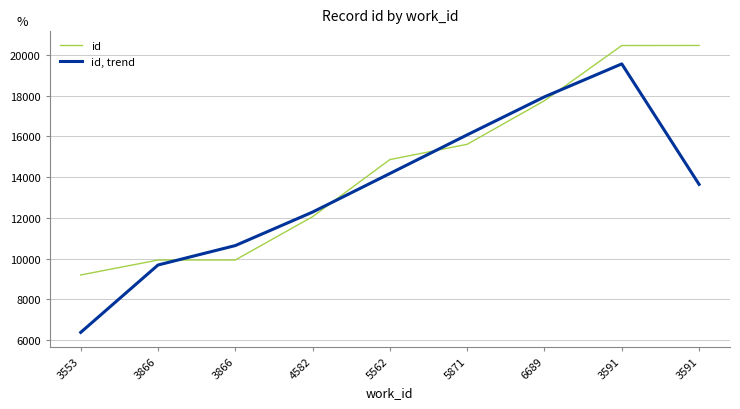

Reading left to right, what are all the values shown in this chart?

id: 3553=9194.0	3866=9927.0	3866=9929.0	4582=12057.0	5562=14861.0	5871=15611.0	6689=17752.0	3591=20461.0	3591=20464.0
id, trend: 3553=6373.7	3866=9683.3	3866=10637.7	4582=12282.3	5562=14176.3	5871=16074.7	6689=17941.3	3591=19559.0	3591=13641.7